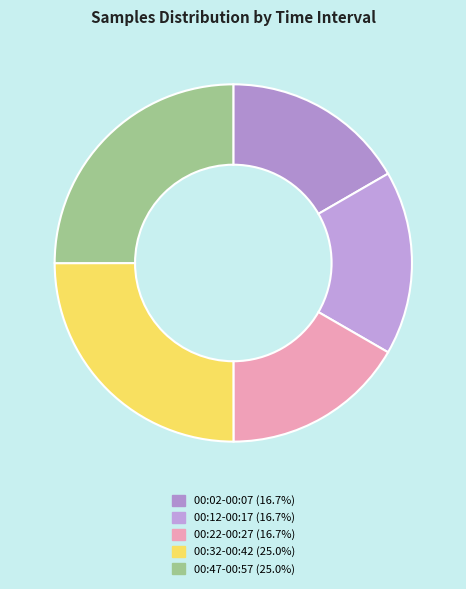

How many slices are in this pie chart?

5